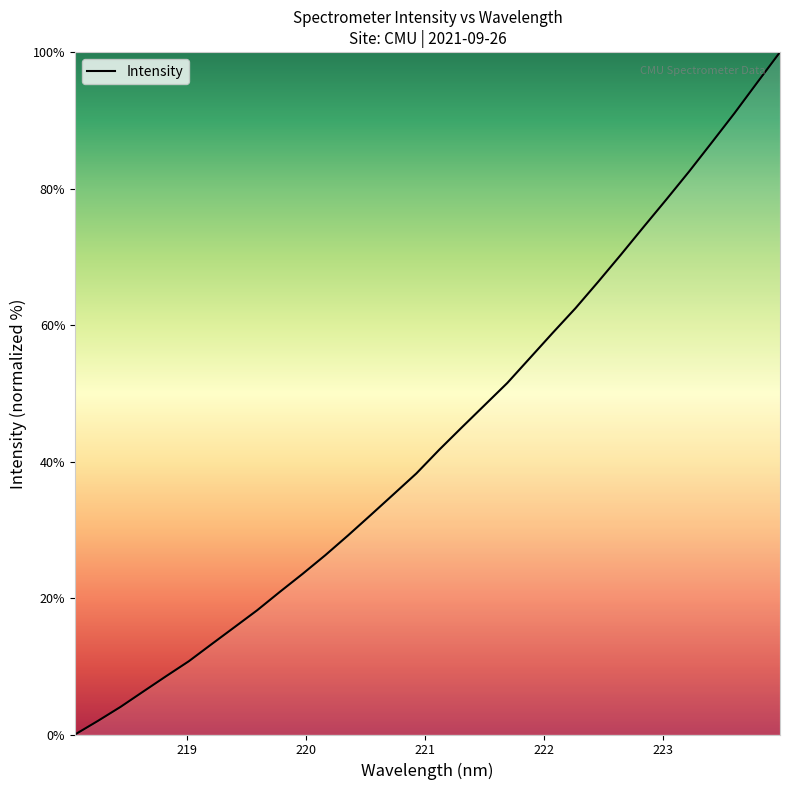

What is the sum of all values?

1392.7